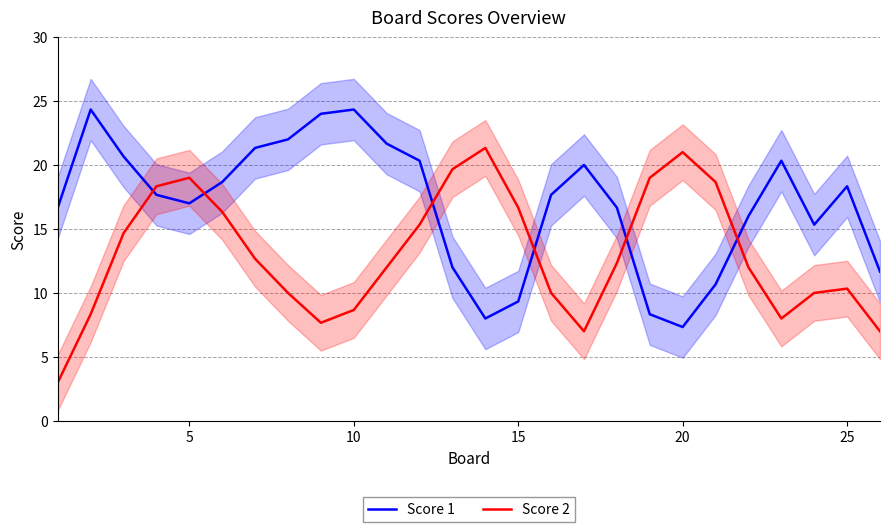

What is the minimum value for Score 1?

7.3